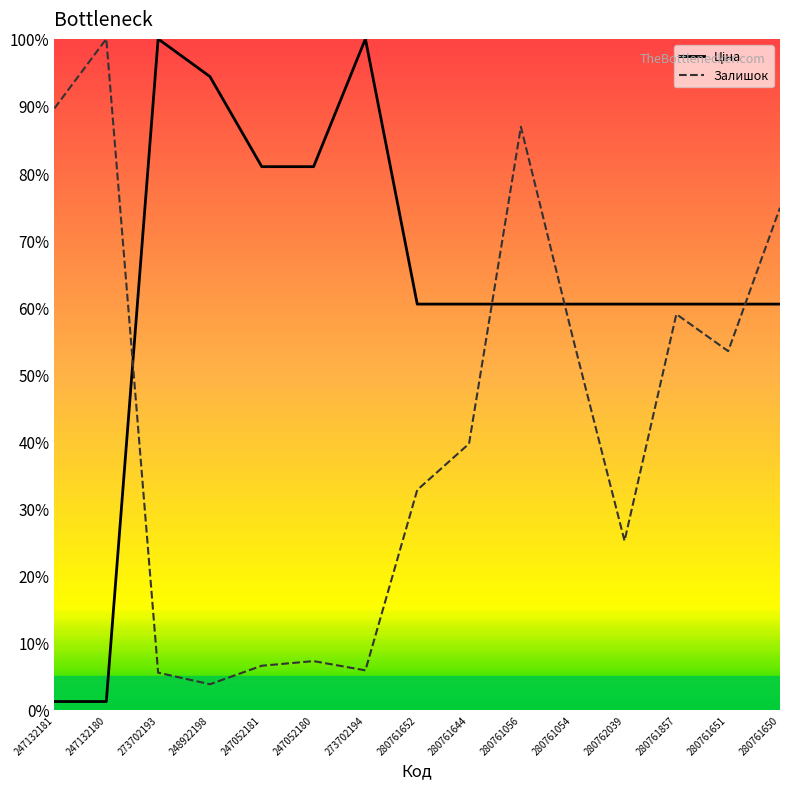

What is the label of the 4th point from the left?

248922198